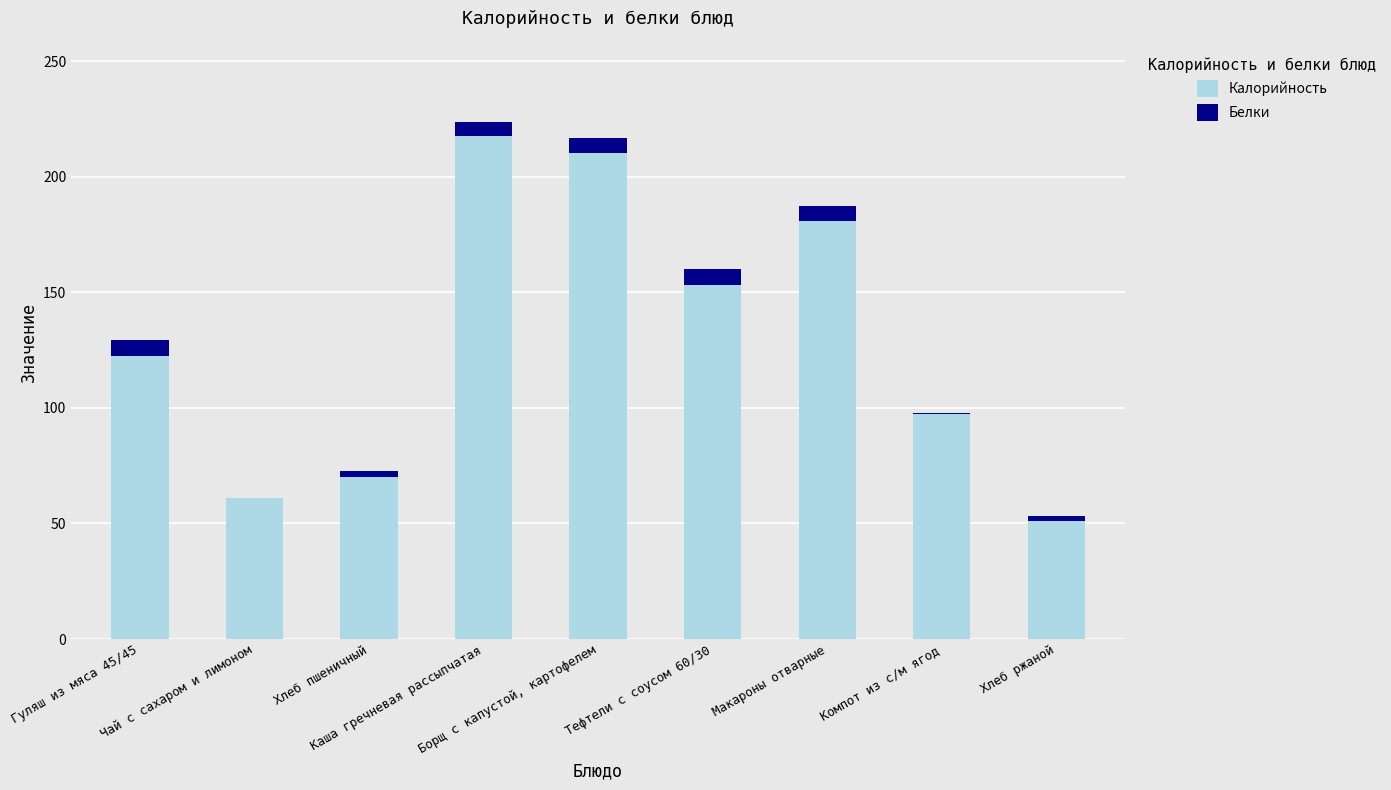

What is the sum of all Калорийность values?

1164.5